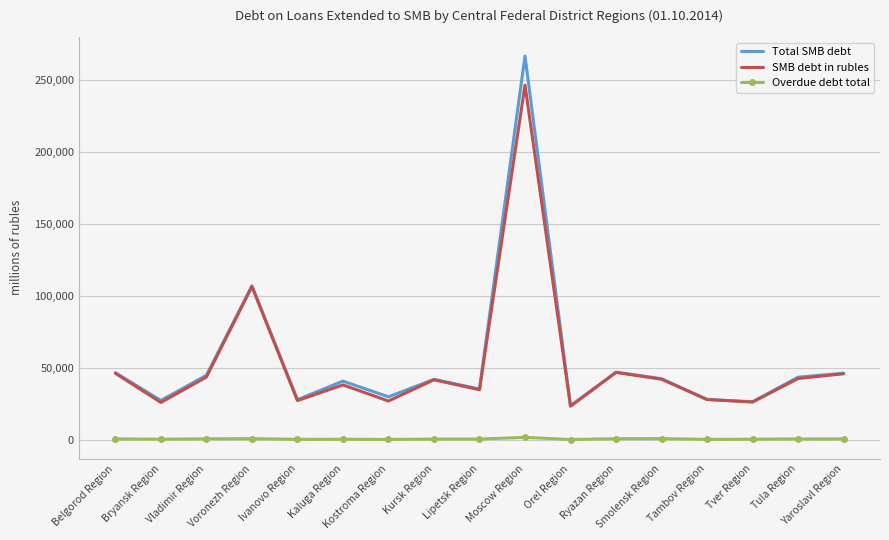

What is the sum of the Total SMB debt values at Belgorod Region and Kostroma Region?

76398